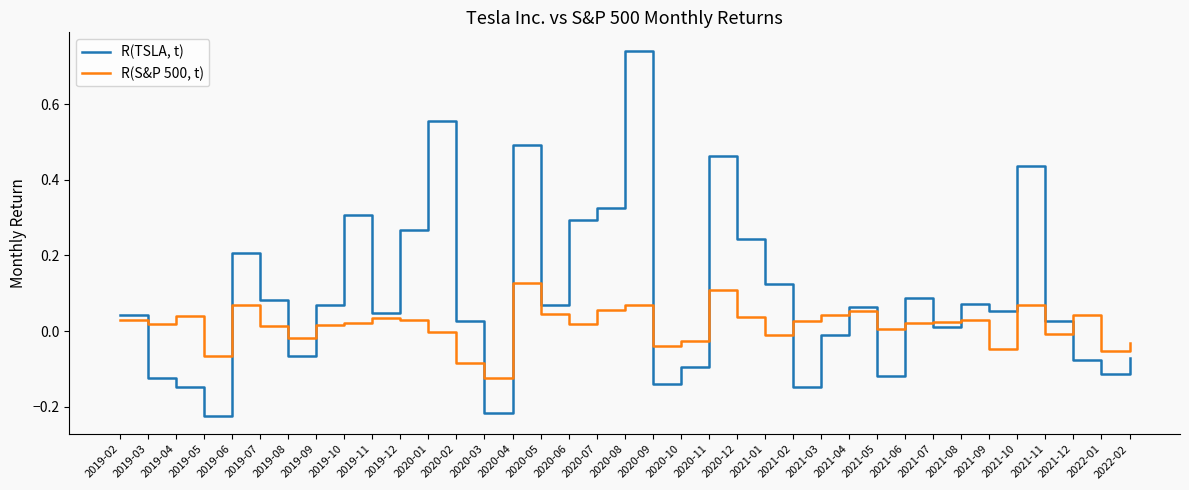

At which category does the chart reach its peak across all series?

2020-08